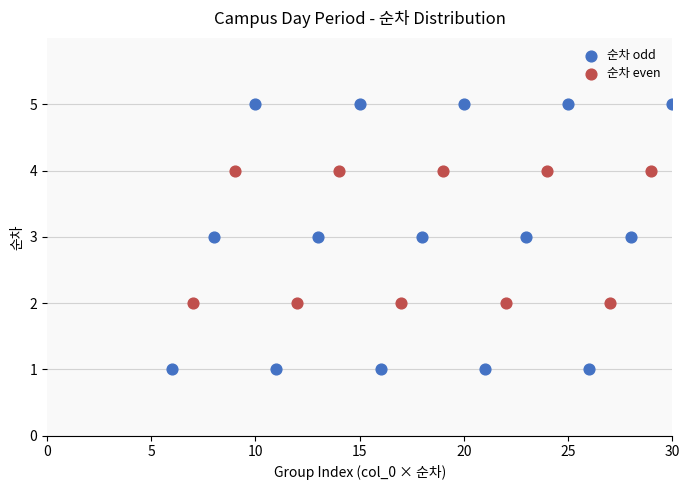

What are all the series names shown in the legend?

순차 odd, 순차 even